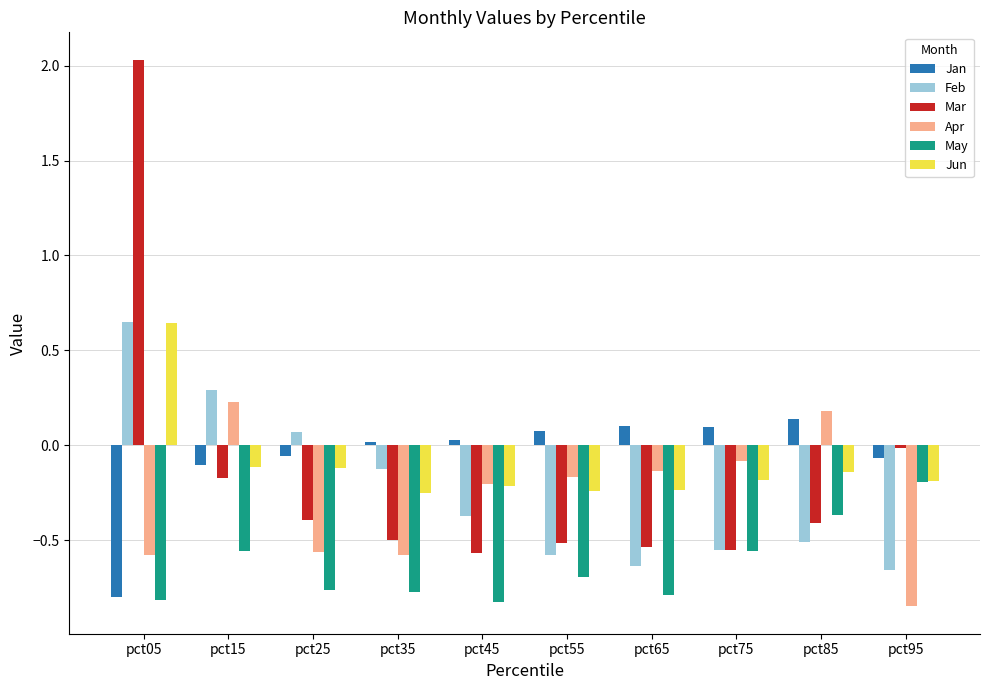

How many bars are there in each group?

6